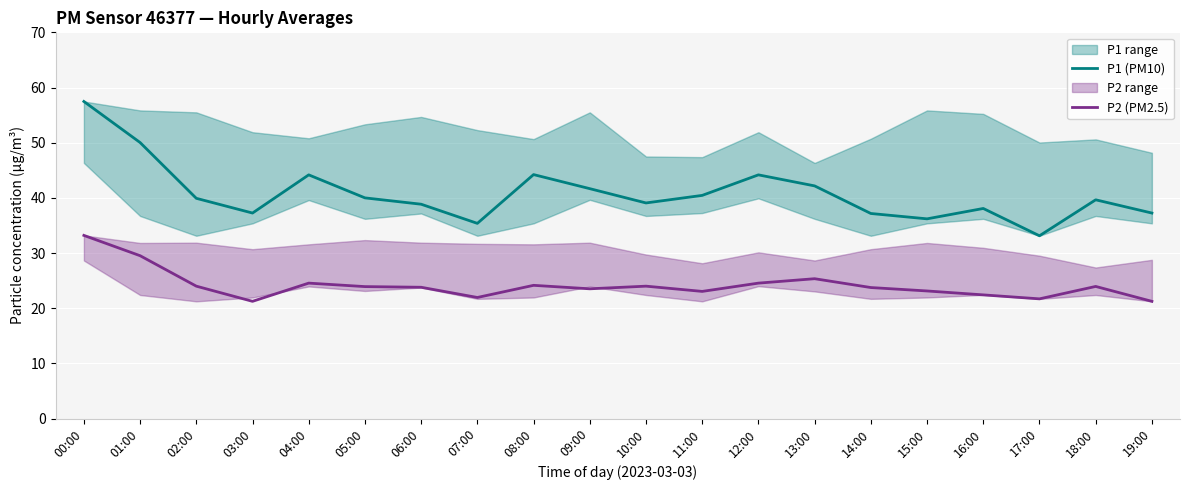

How many values in the P1 (PM10) series are below 39?

8